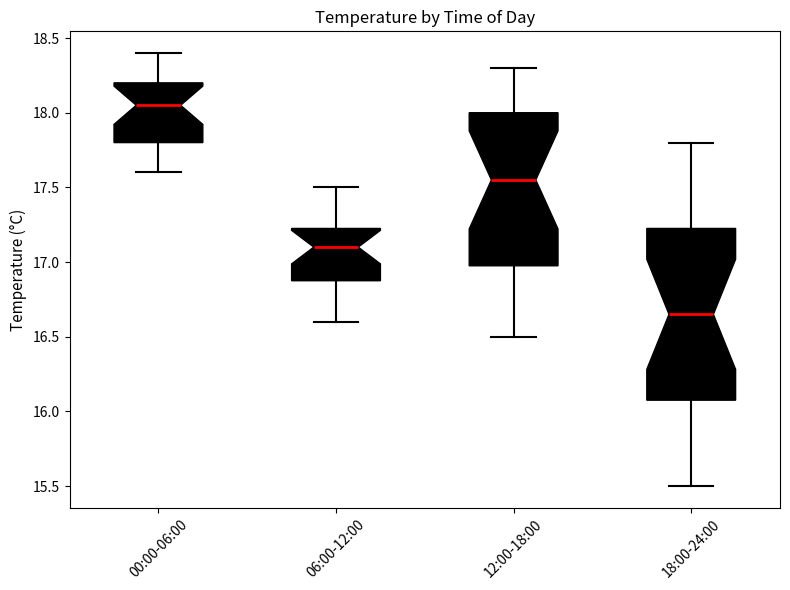

Comparing the boxes themselves (not the whiskers), which one is the tallest?

18:00-24:00